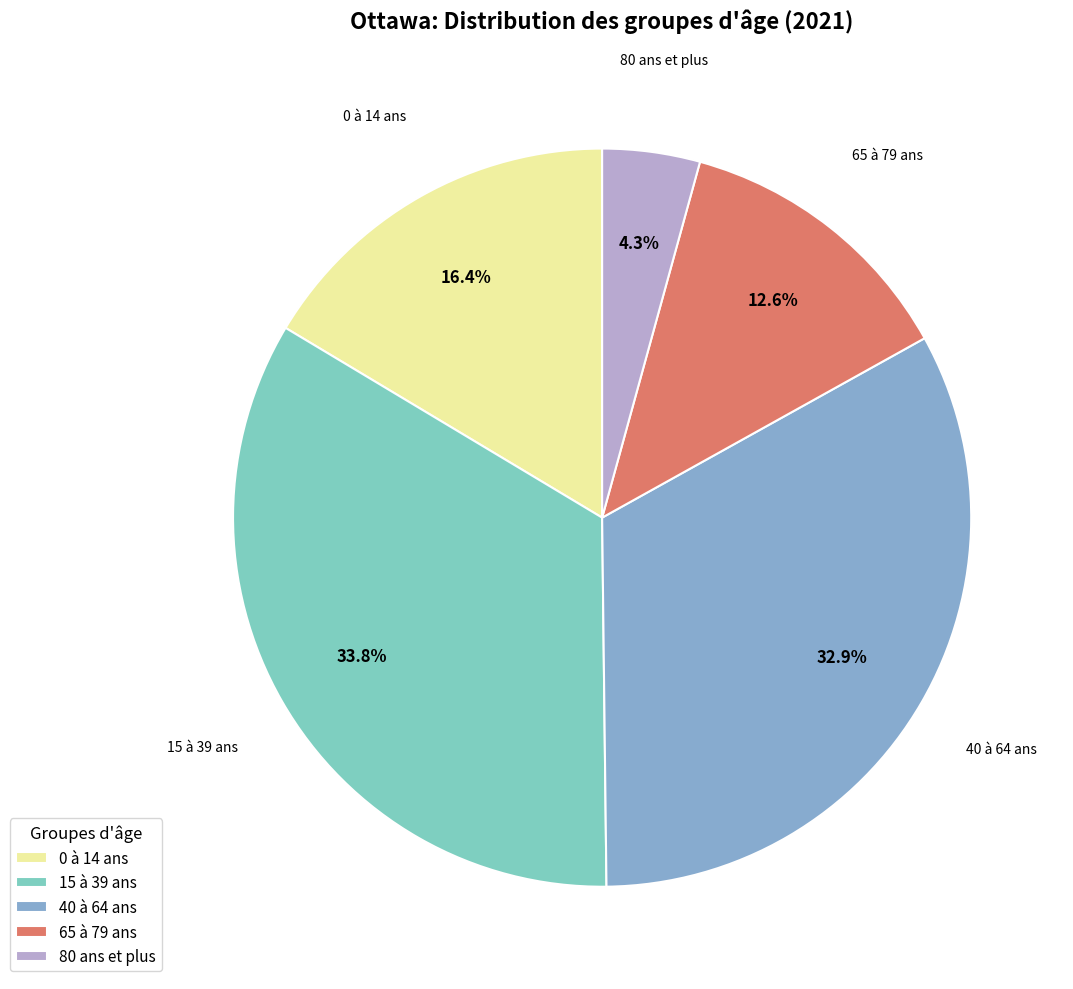

Which category has the biggest portion of the pie?

15 à 39 ans